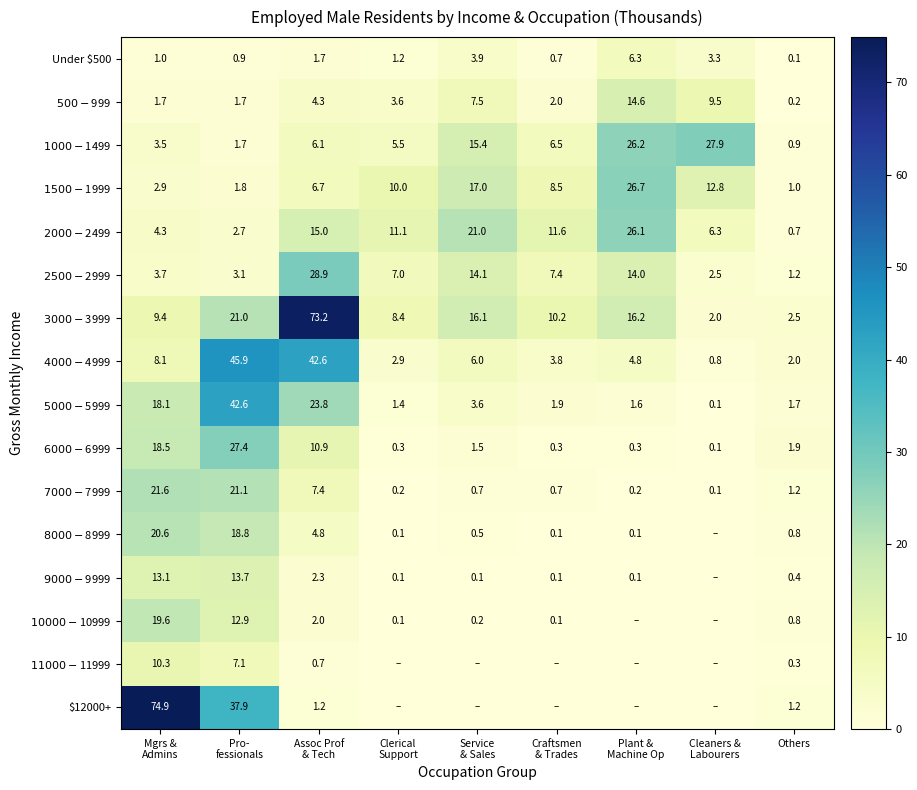

At how many categories does at least one series exceed 45?

3